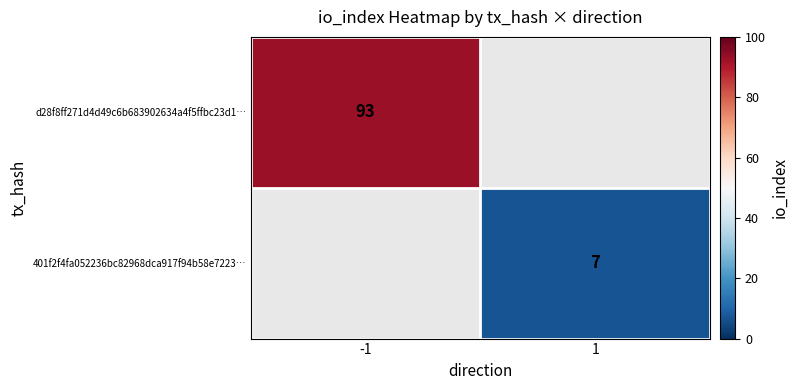

True or false: 401f2f4fa052236bc82968dca917f94b58e7223… has a value of 7.0 at 1.

True